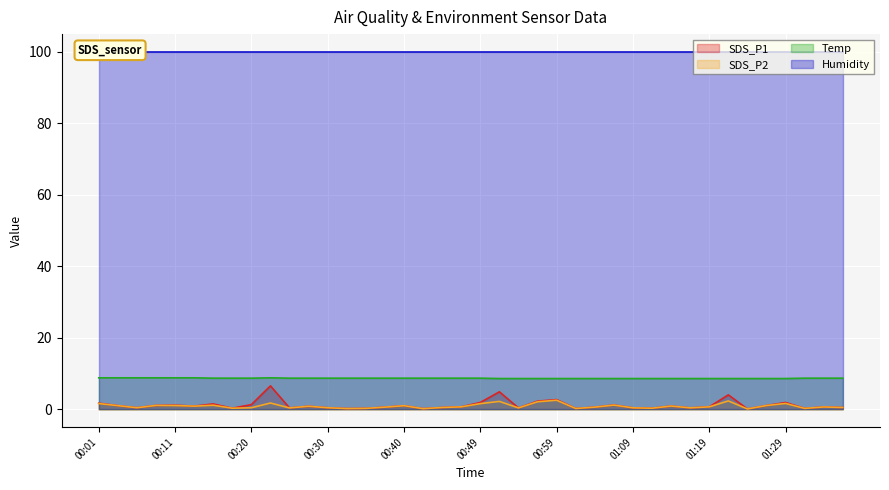

What is the label of the 40th point from the right?

00:01